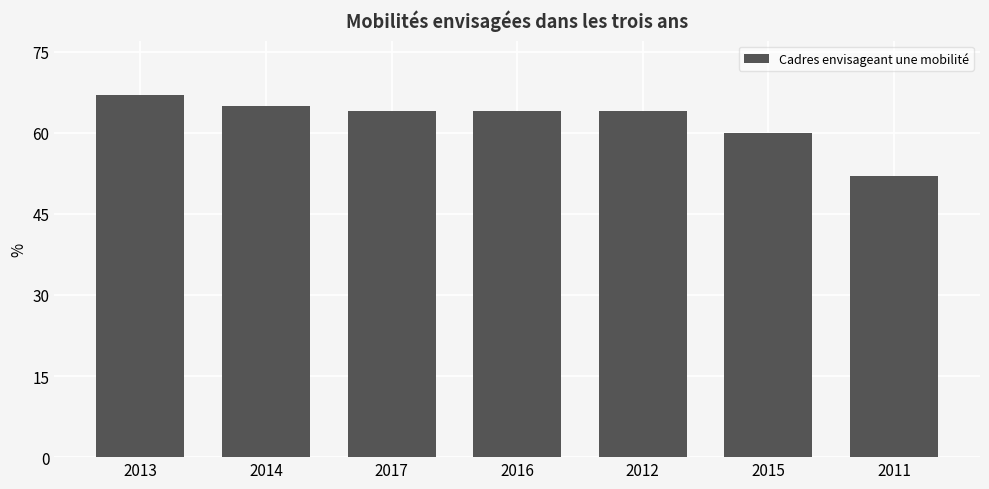

What is the minimum value shown in the chart?

52